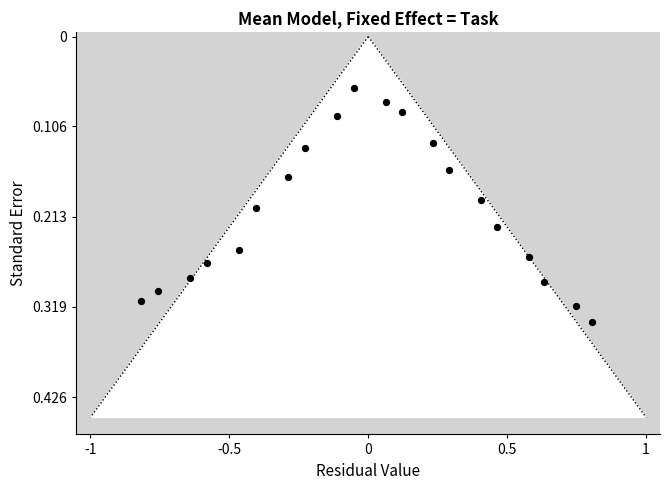

What is the range of X values (max minus min)?

1.6